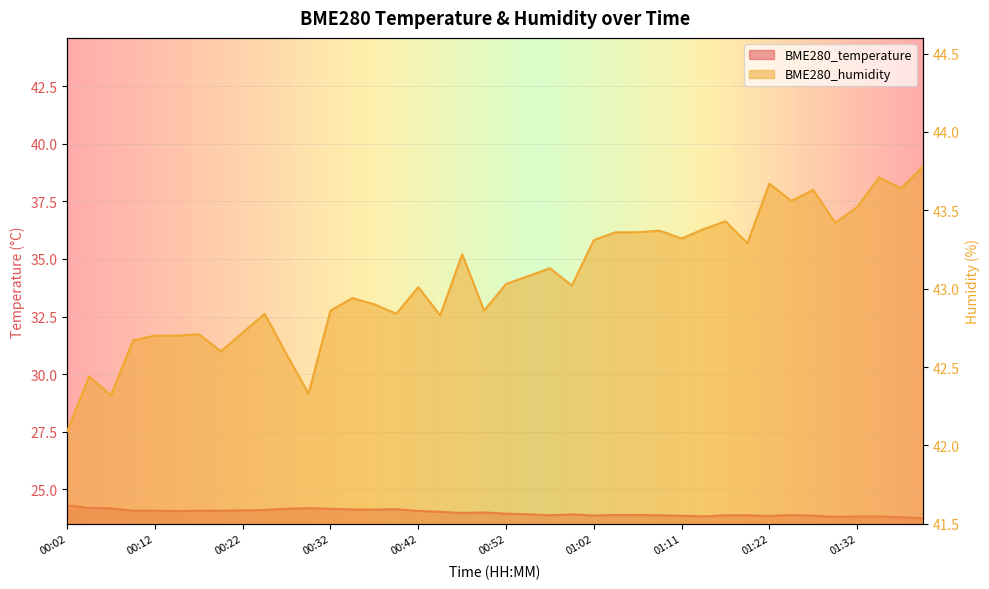

Where does the BME280_humidity series first go above 43?

00:42